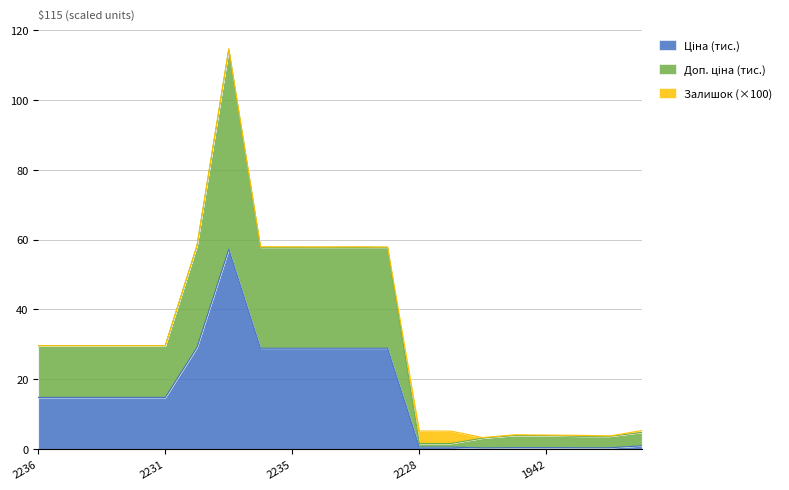

In Ціна, how many points are higher than both neighbors (excluding endpoints)?

1